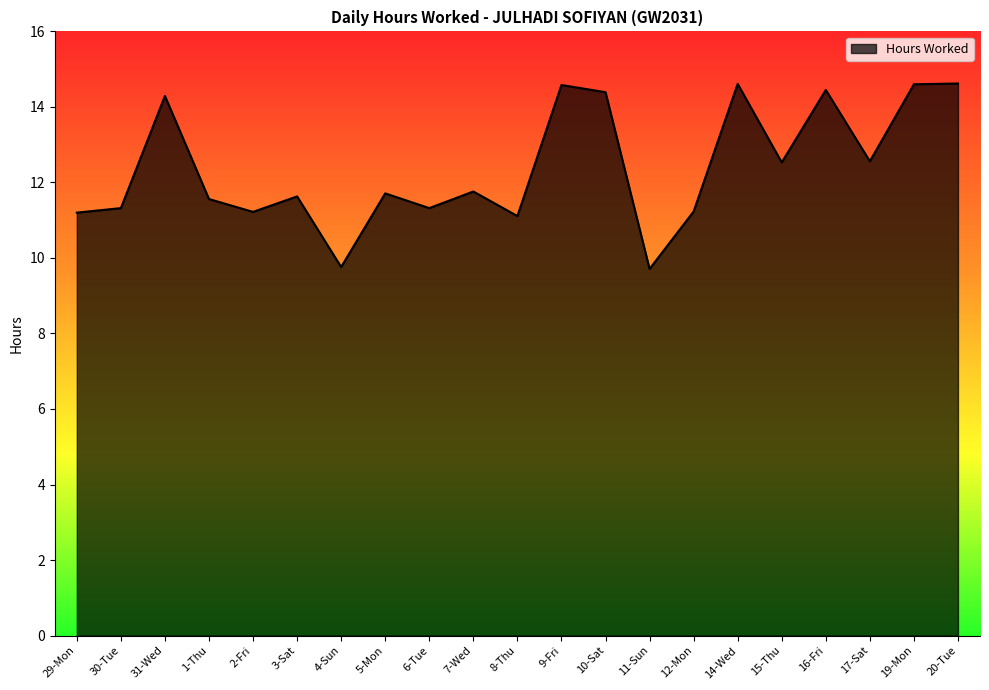

What is the minimum value shown in the chart?

9.7